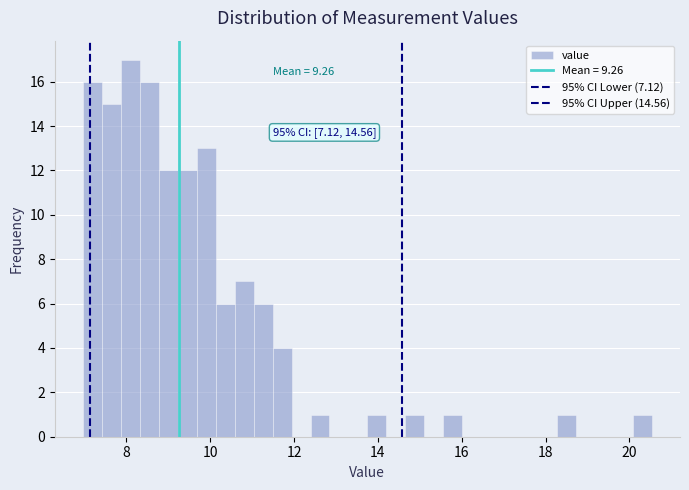

Read against the x-axis, roughly where is the centre of the tallest bar?

8.2